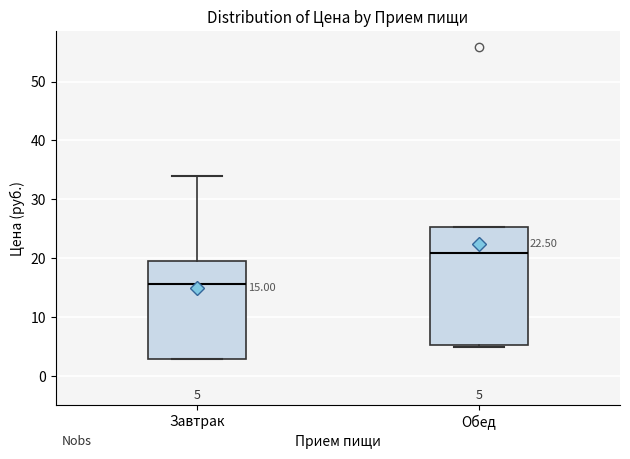

Comparing the boxes themselves (not the whiskers), which one is the tallest?

Обед